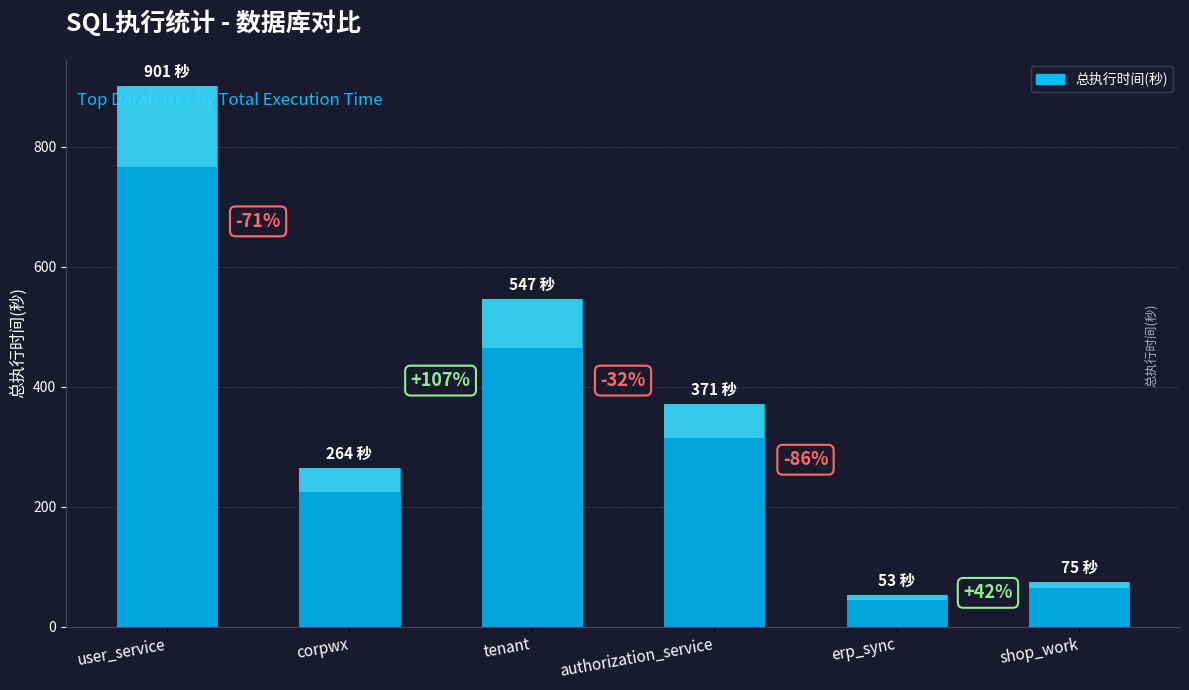

Are the bars horizontal?

No